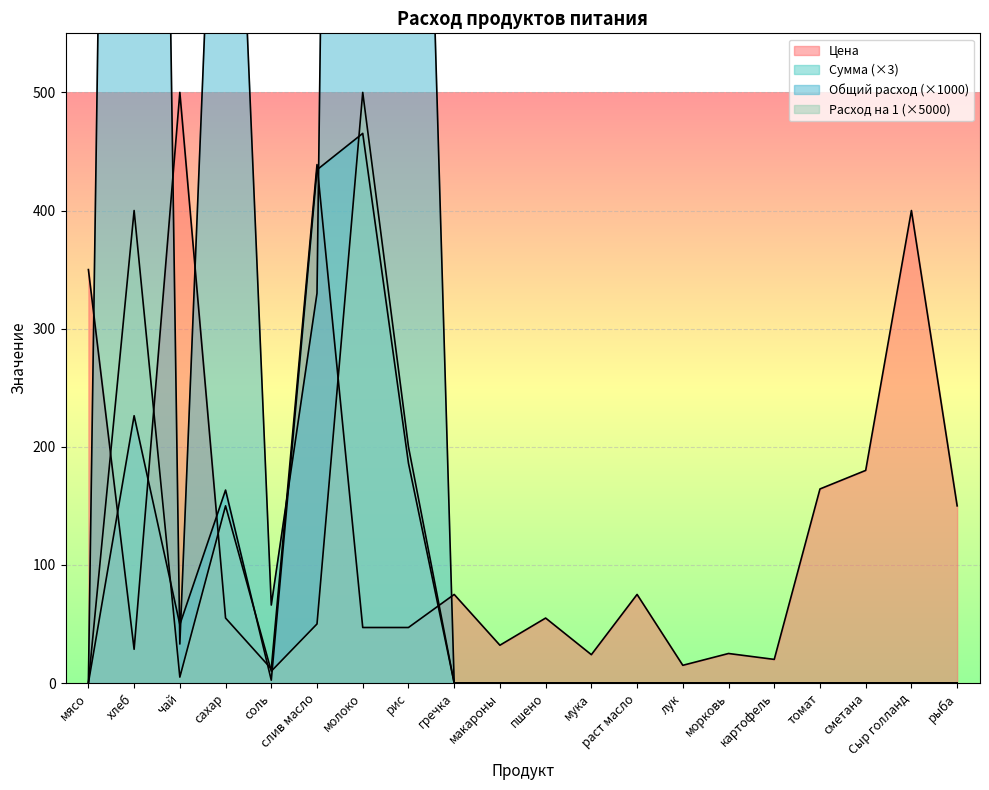

The Расход на 1 series shows -234.8 at сметана. True or false?

False